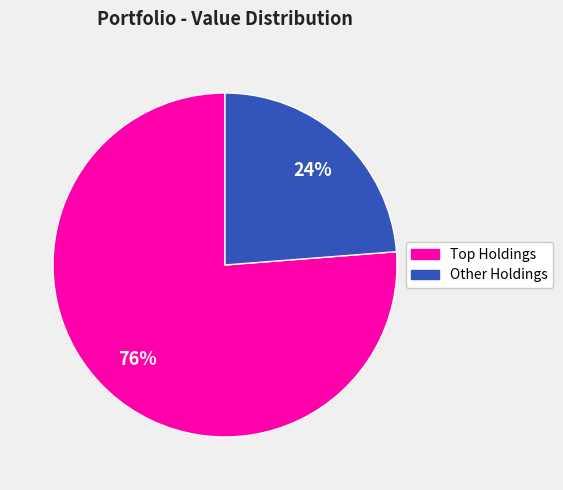

Does any single category account for the majority?

Yes